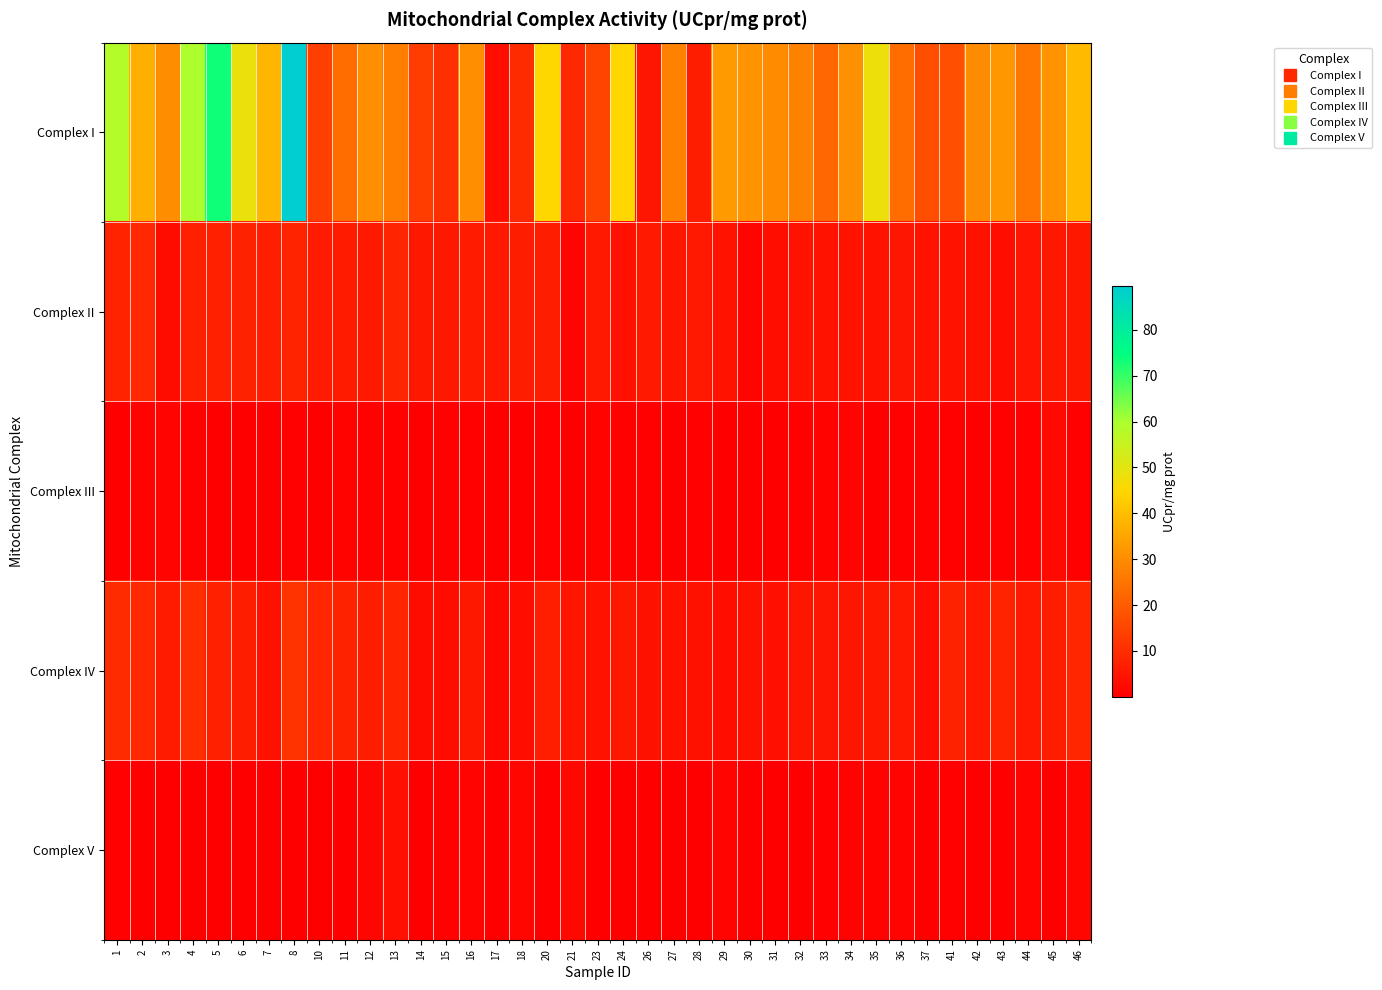

Which series has the largest total across all categories?

Complex I